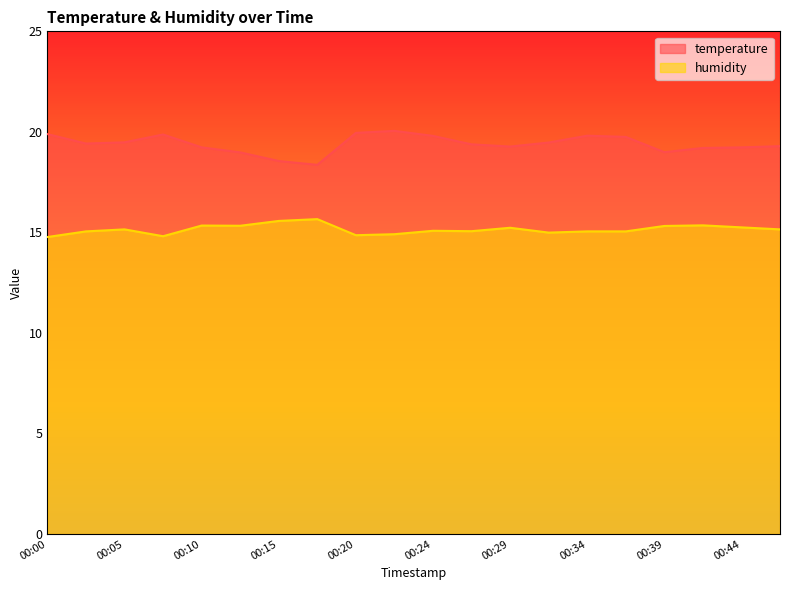

What is the difference between the maximum and minimum values in the temperature series?

1.7